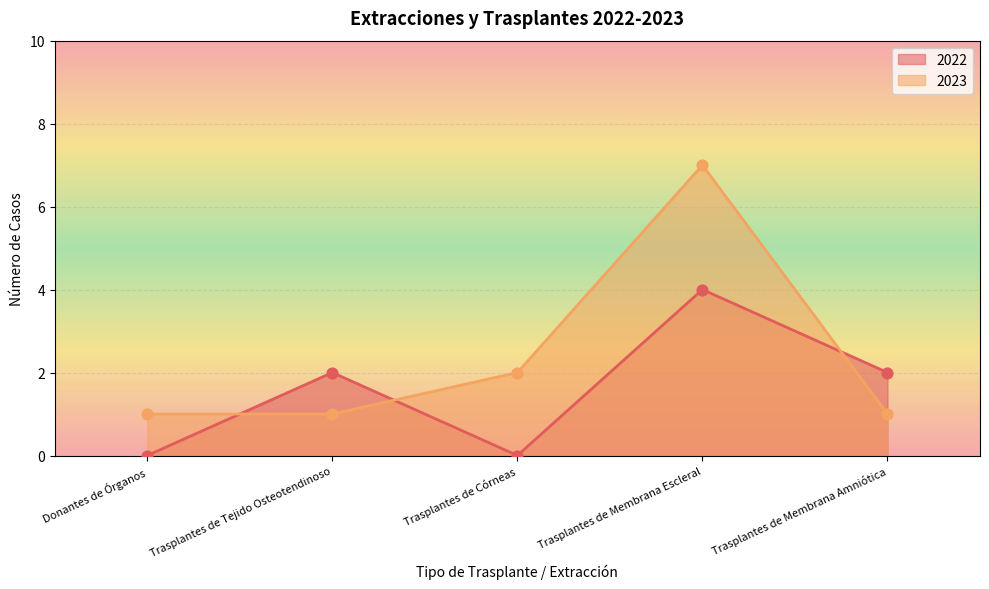

What is the total value across all series at Trasplantes de Membrana Amniótica?

3